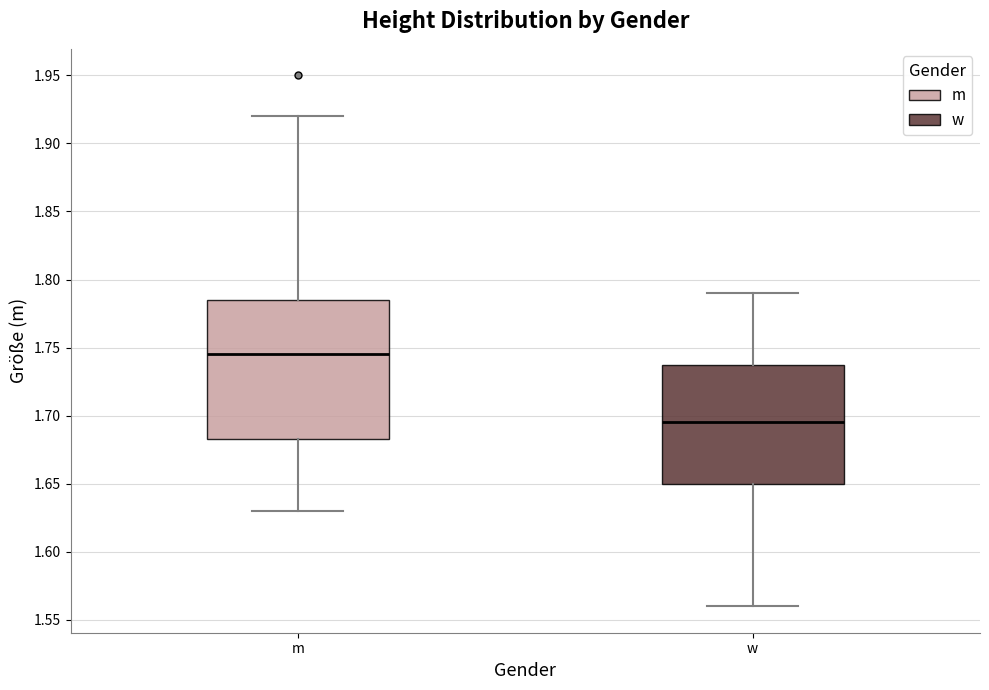

Which box's median line is the highest?

m